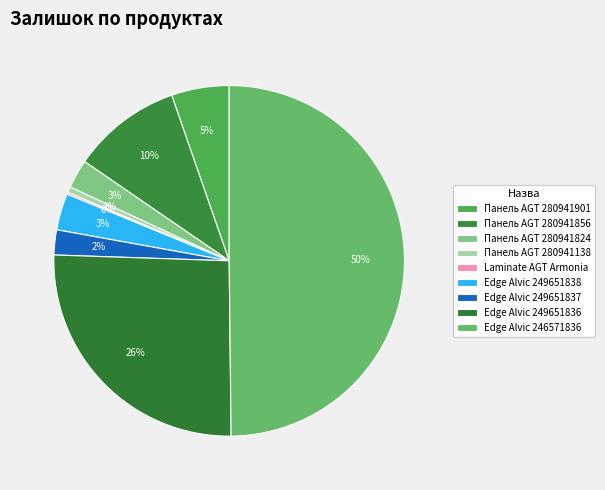

What is the ratio of the value at Панель AGT 280941901 to the value at Панель AGT 280941824?

2.0